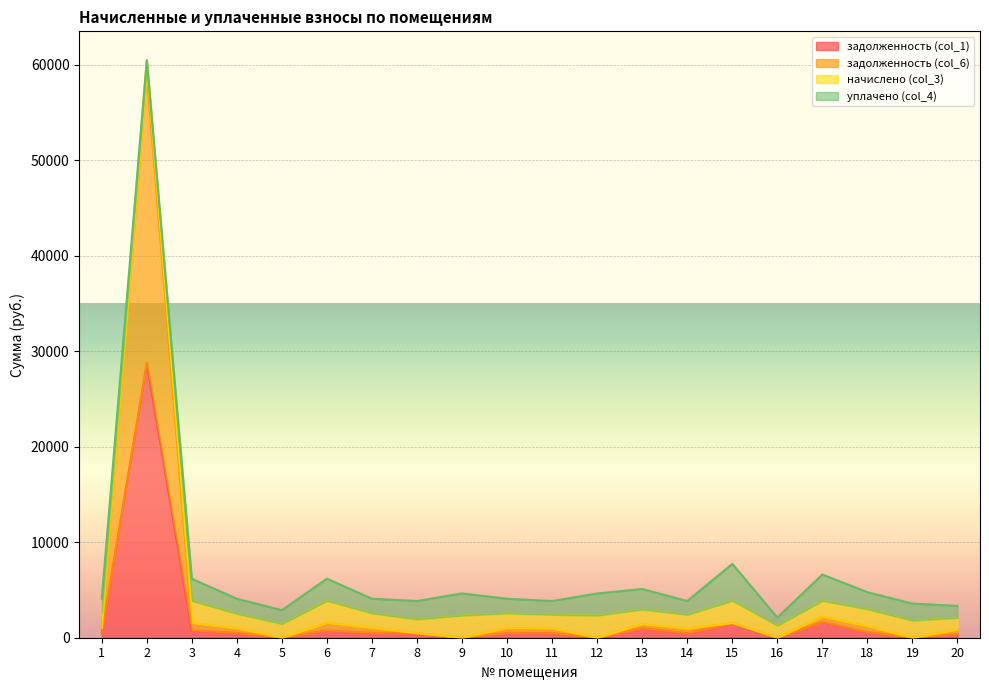

True or false: задолженность (col_6) and задолженность (col_1) intersect in this chart.

False